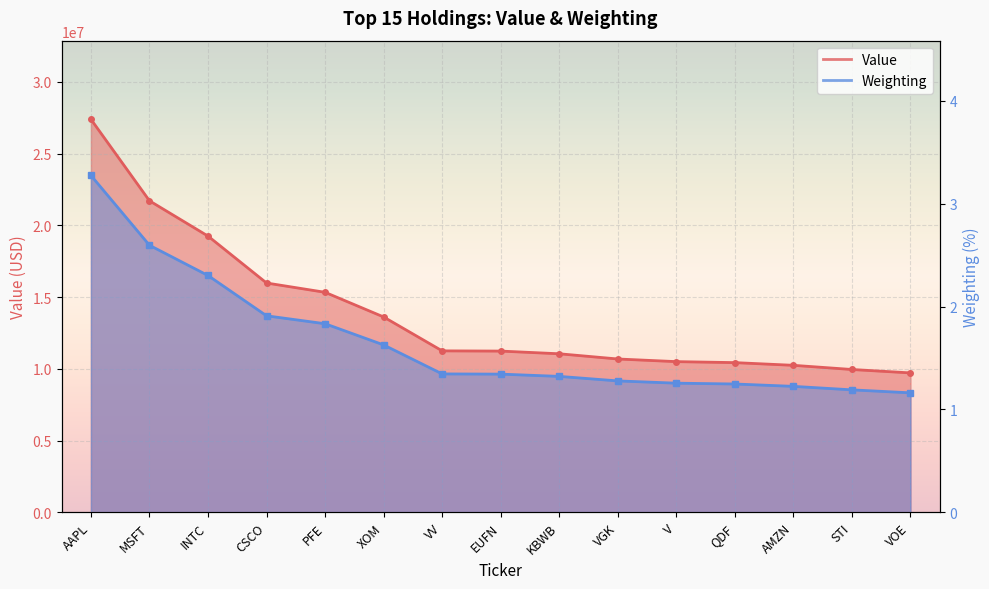

How many values in the Value series are below 11238000?

7